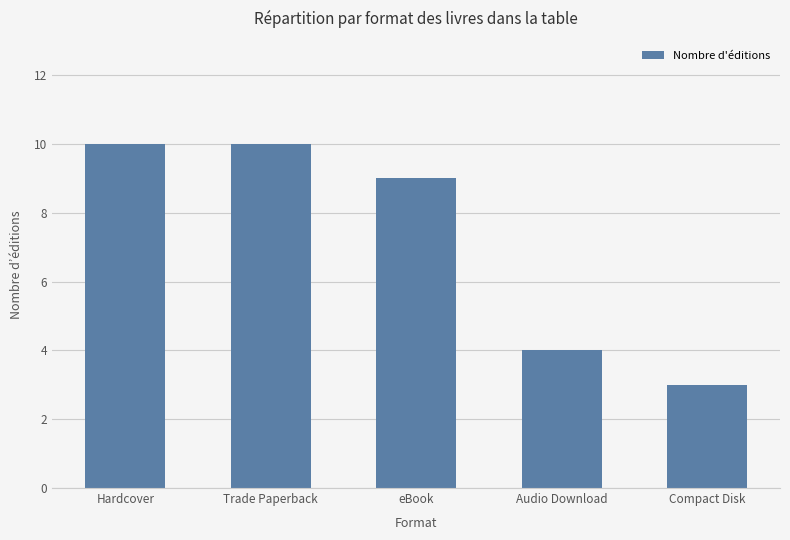

Reading left to right, transcribe all the data shown in this chart.

Hardcover=10	Trade Paperback=10	eBook=9	Audio Download=4	Compact Disk=3